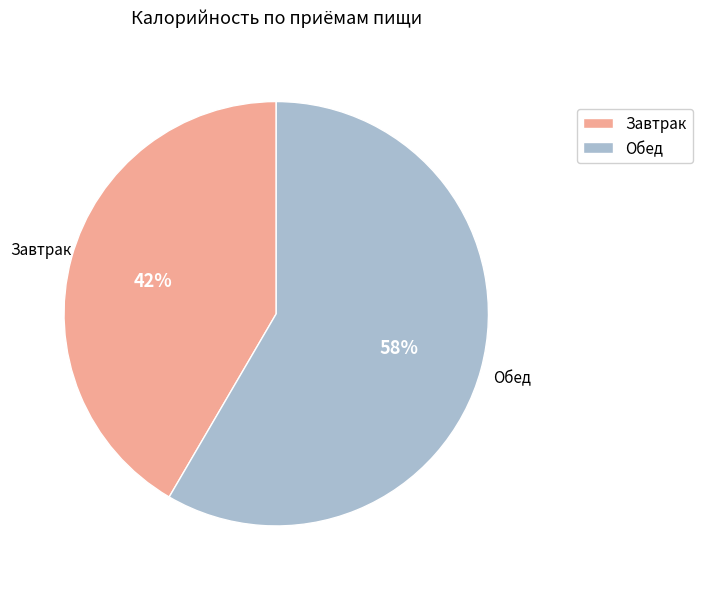

To the nearest percent, what is the average slice percentage?

50%